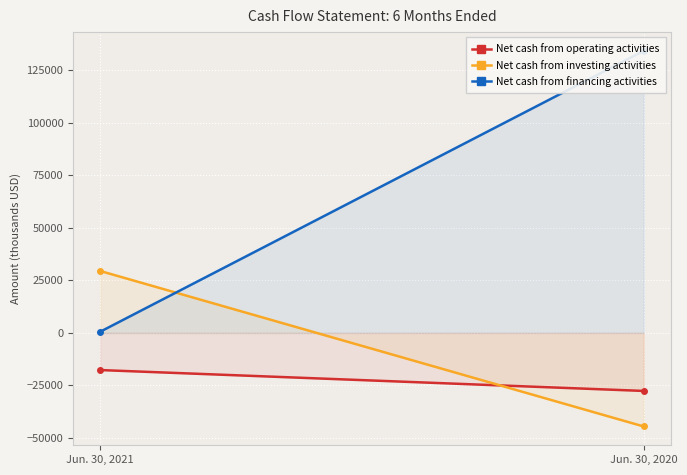

How many data points in Net cash from financing activities are less than 134111?

1